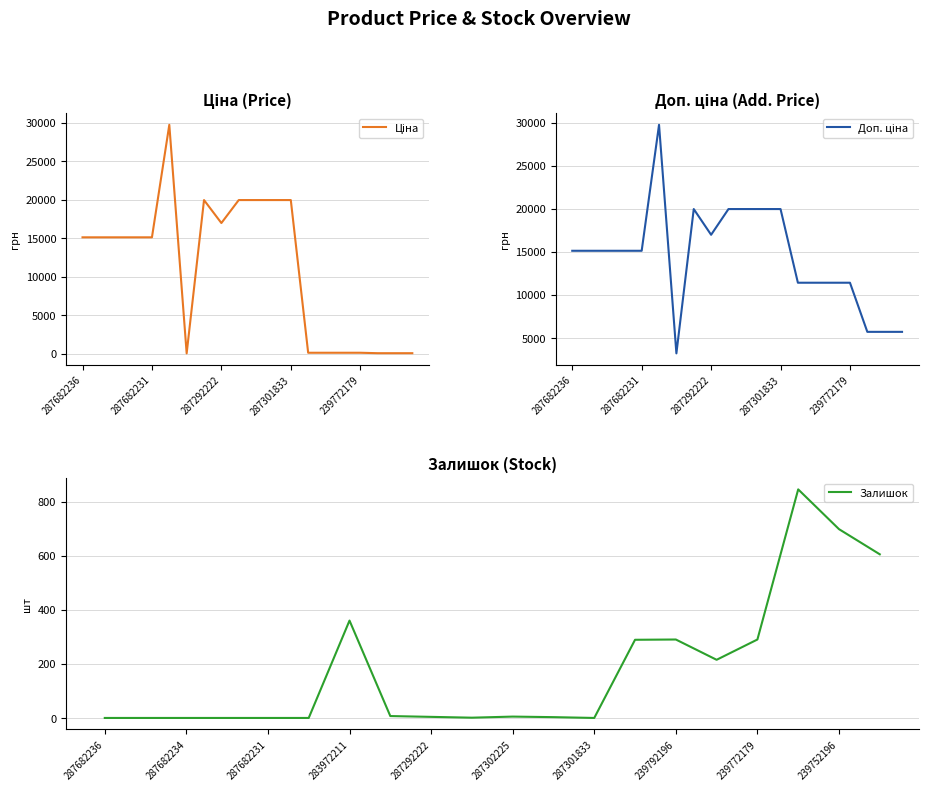

Is this an area chart (filled region under the line)?

No